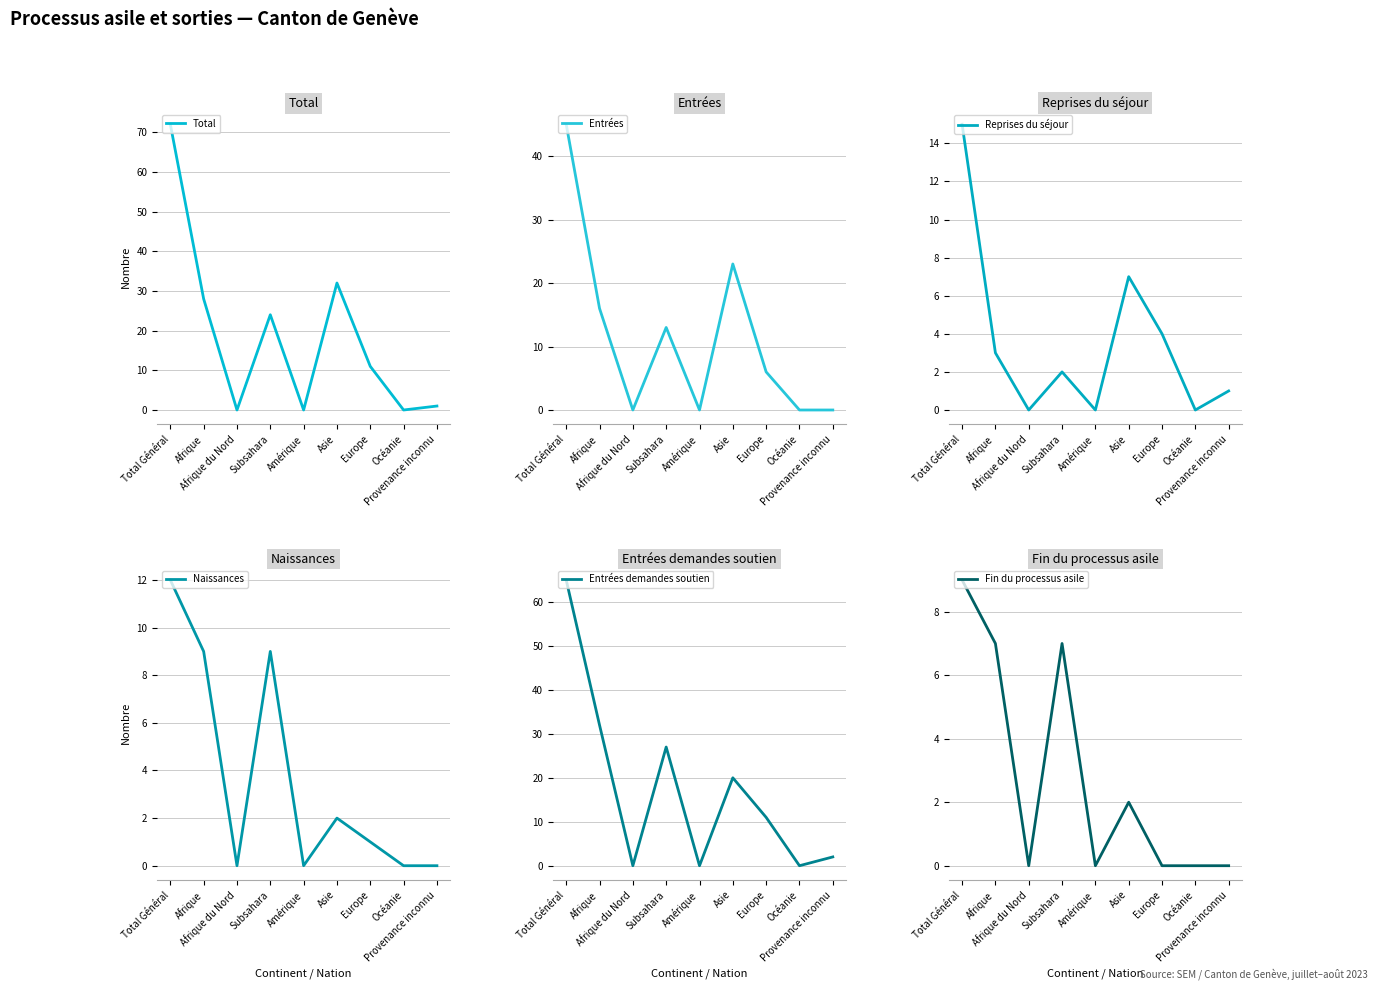

Where do Reprises du séjour and Fin du processus asile first cross each other?

Total Général and Afrique